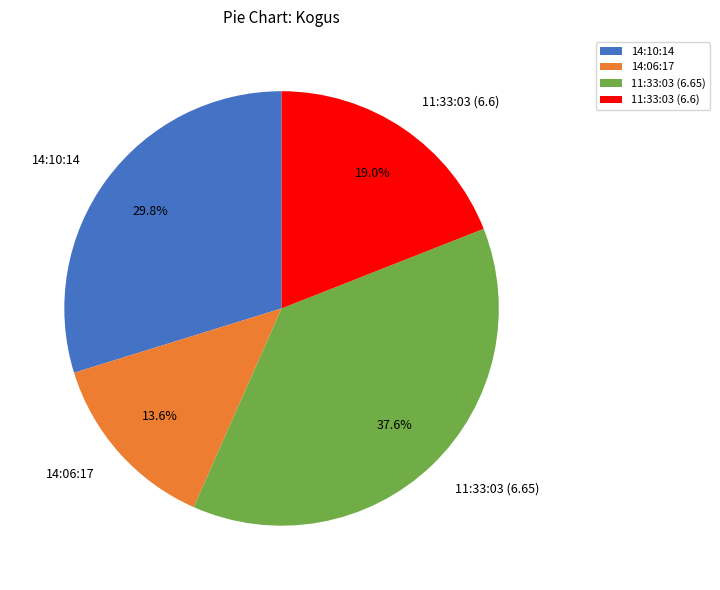

How many segments does this pie chart have?

4